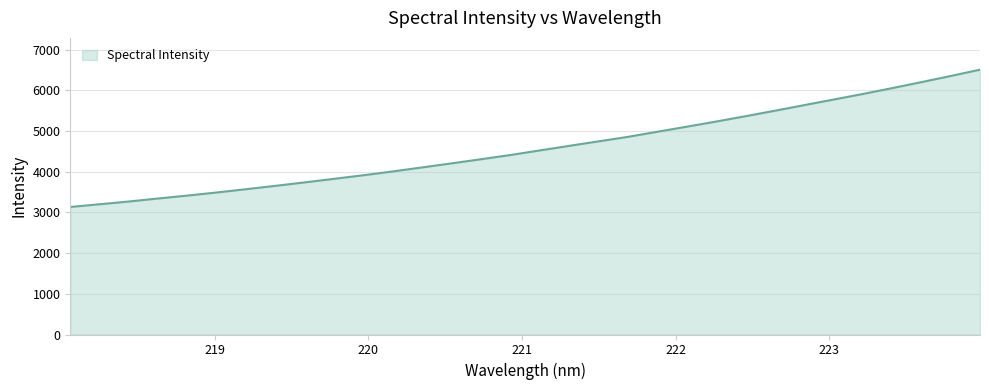

How many lines are shown in the chart?

1